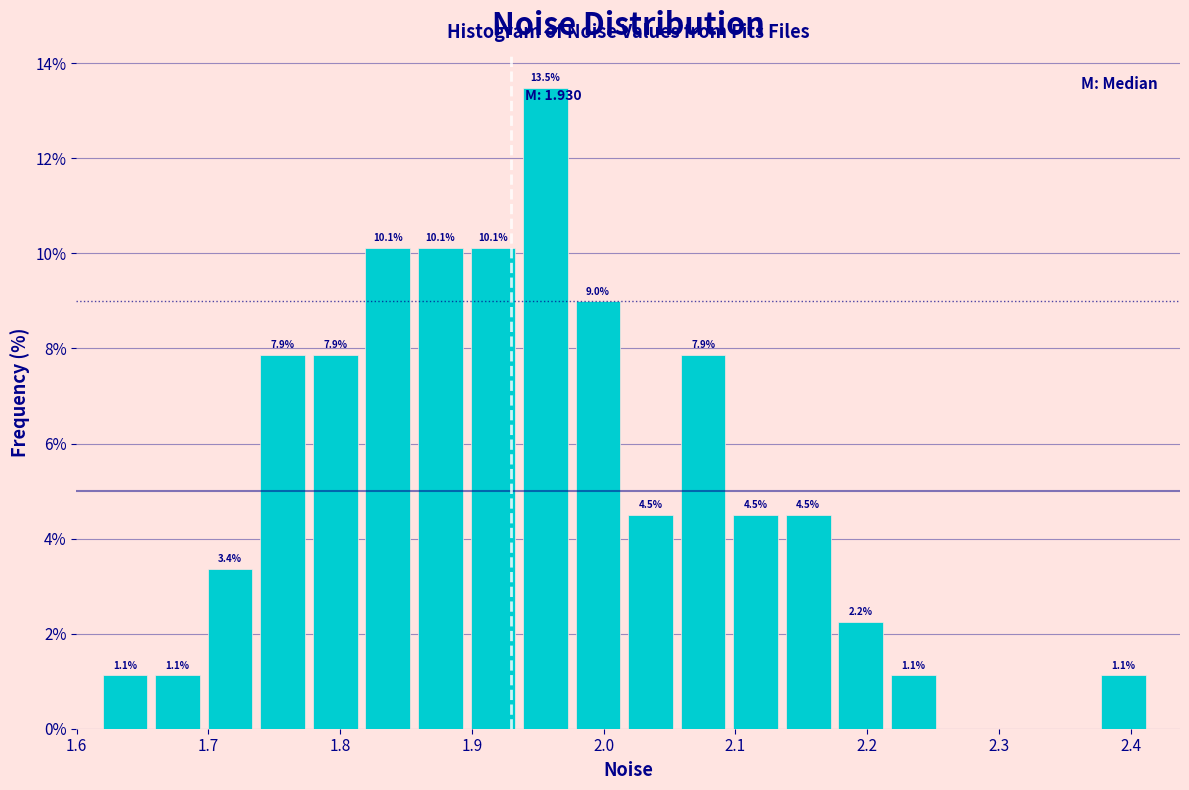

Around what value on the x-axis is the tallest bar? Give the approximate position of its centre, as read against the axis.

1.96